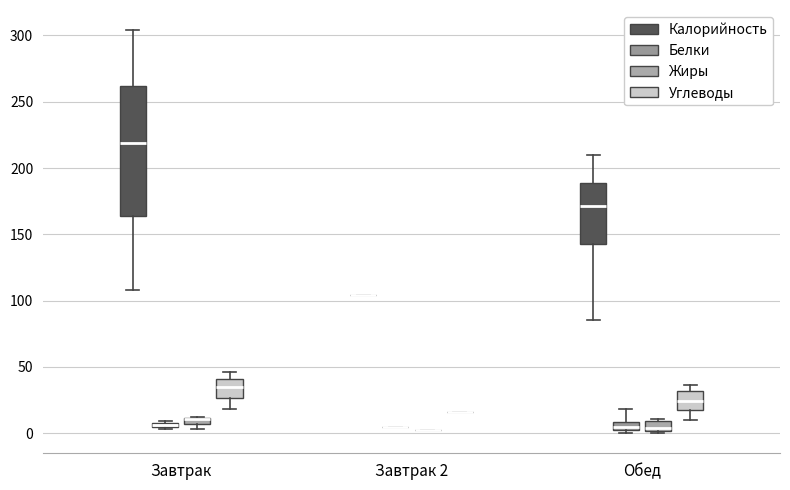

Comparing the boxes themselves (not the whiskers), which one is the tallest?

Завтрак (Калорийность)